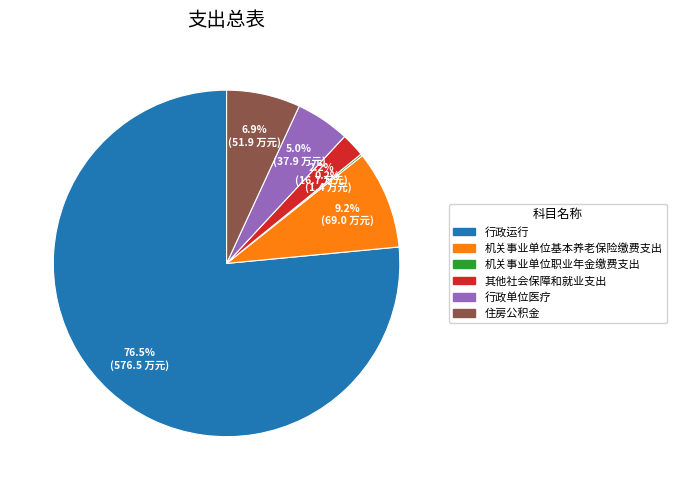

What percentage is NOT represented by 行政单位医疗?

95.0%